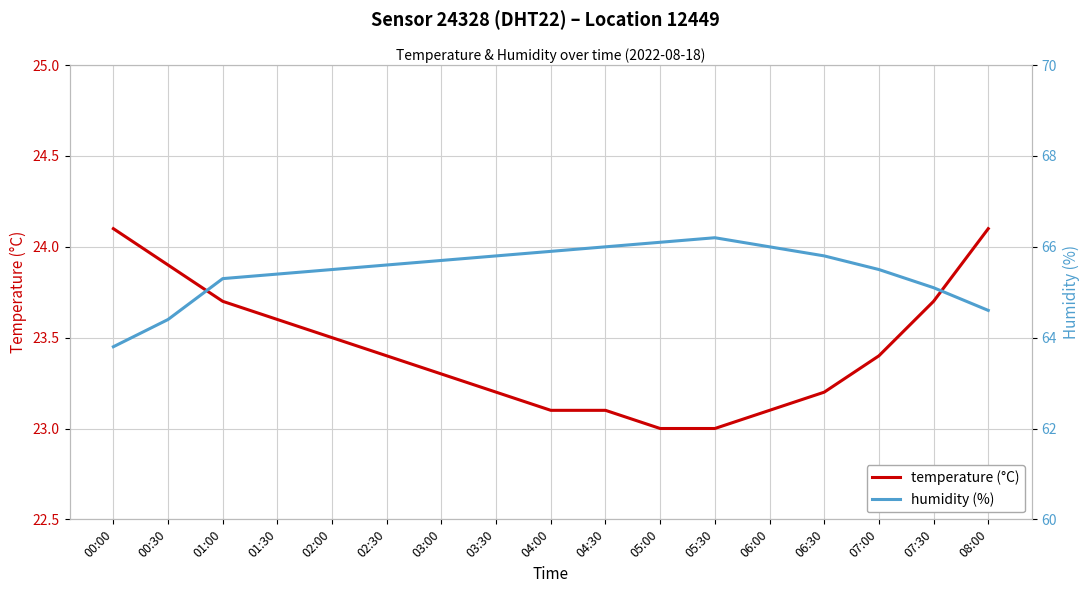

Where is temperature (°C) nearest to the value 23?

05:00